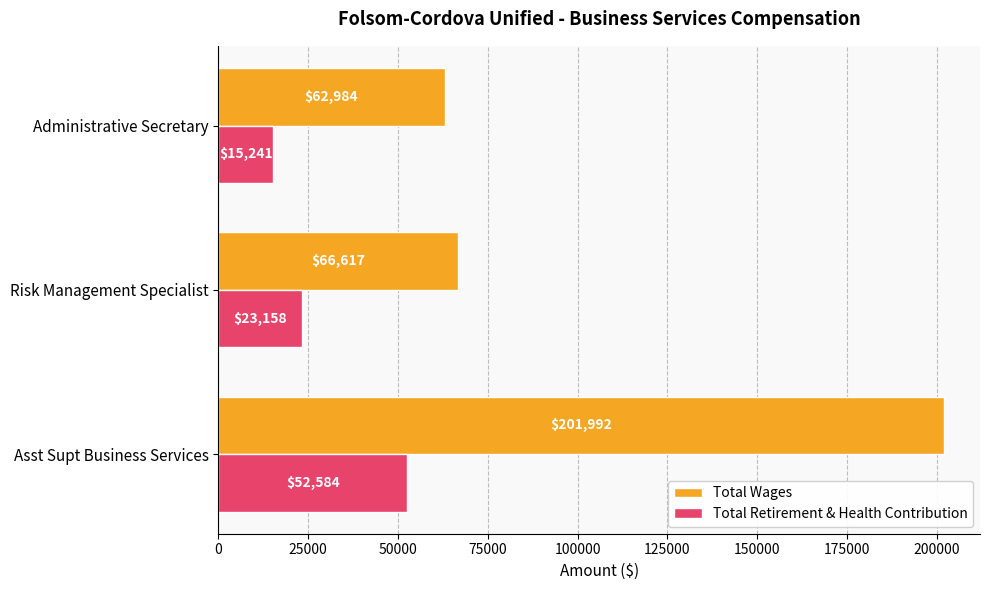

What is the maximum value for Total Retirement & Health Contribution?

52584